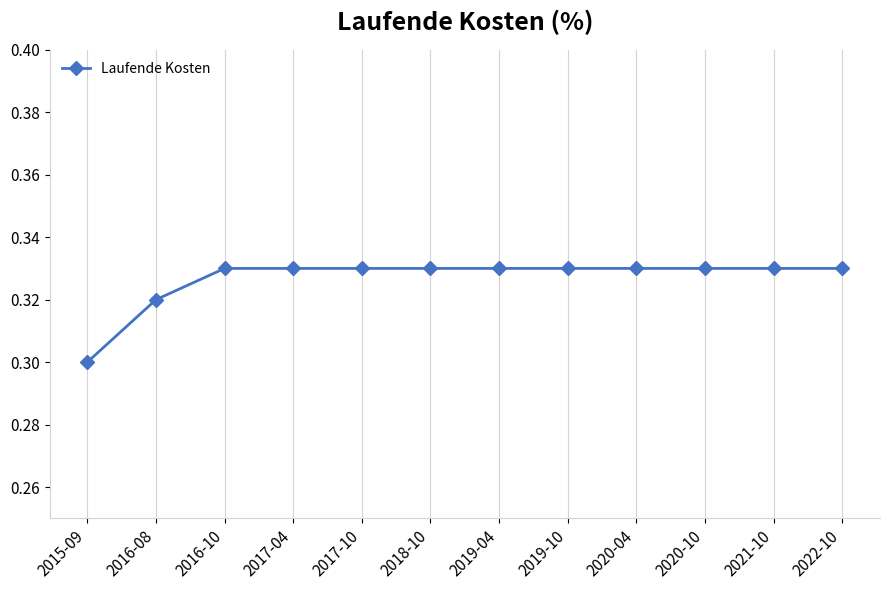

What is the sum of the values at 2017-04 and 2018-10?

0.7